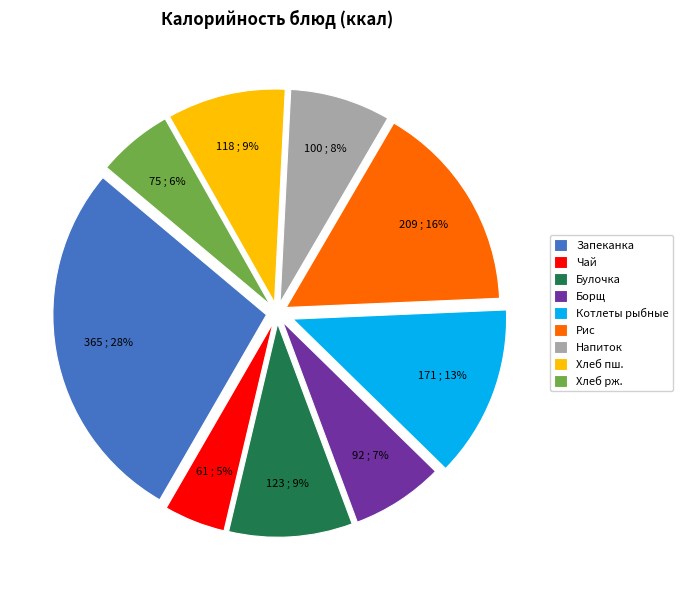

How many slices are in this pie chart?

9